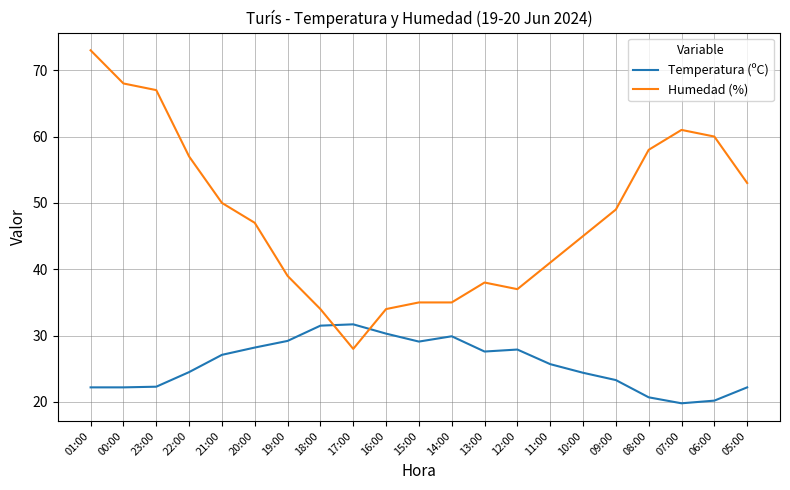

What is the total value across all series at 16:00?

64.3